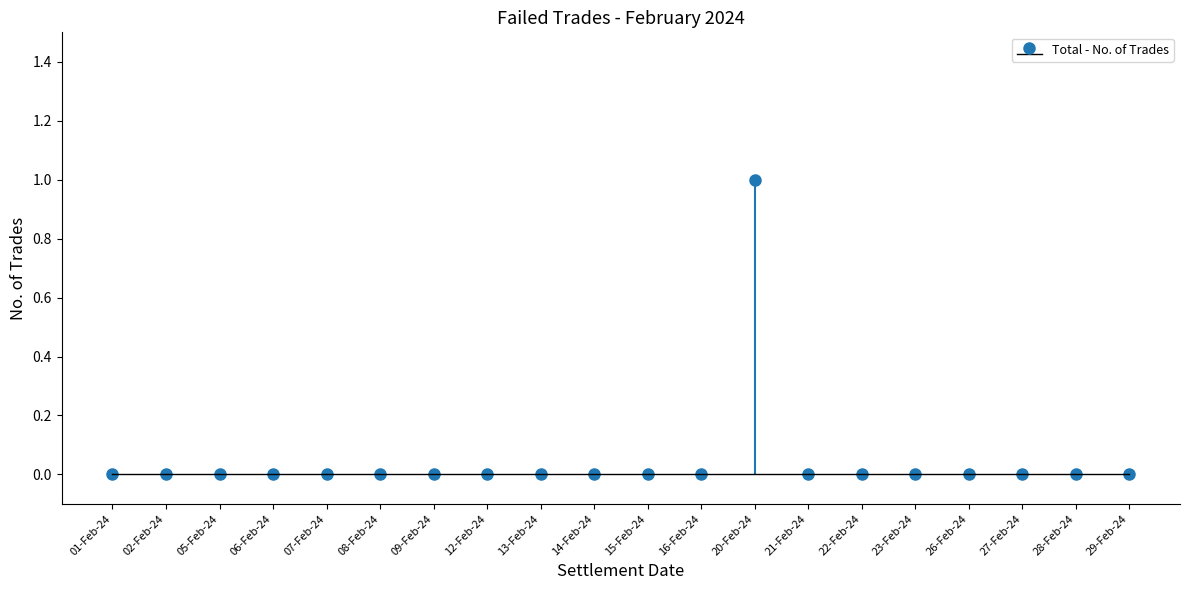

How many values in Listed - Amount (Rs. Crs) are above zero?

1